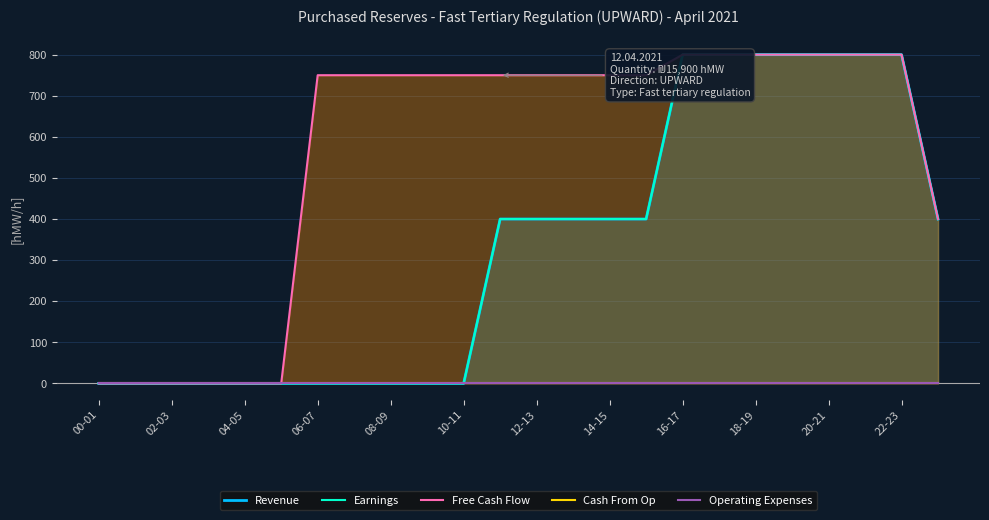

What is the value of the Earnings point at the 16th from the left?

400